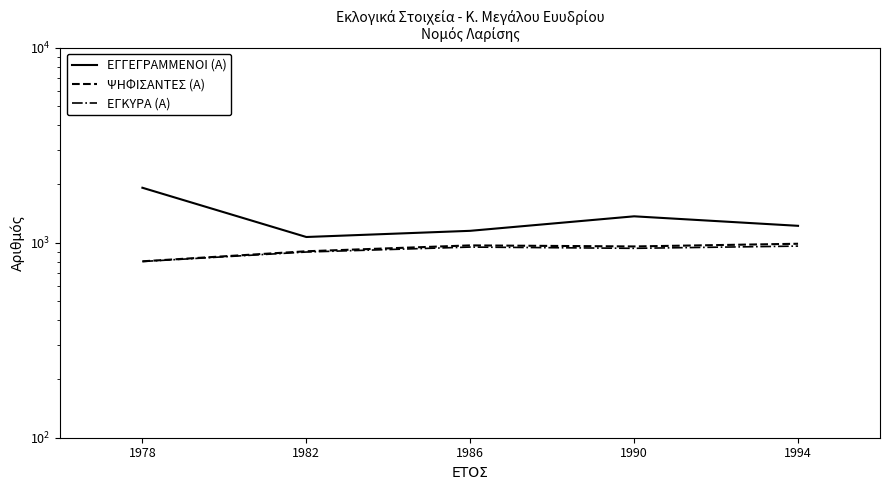

True or false: ΕΓΚΥΡΑ (Α) and ΕΓΓΕΓΡΑΜΜΕΝΟΙ (Α) cross at least once.

False